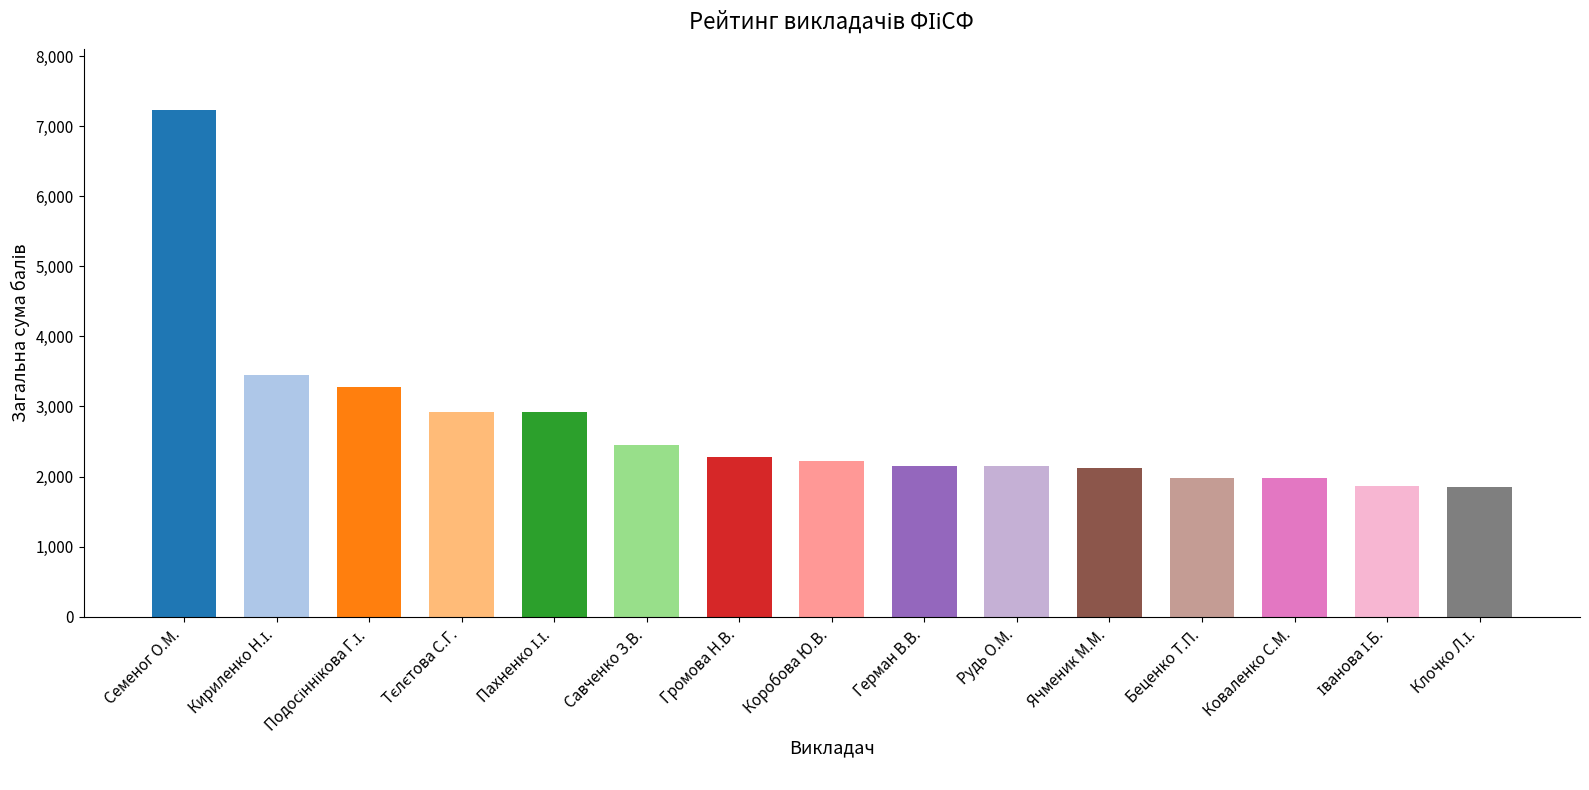

True or false: the data shows 2228 at Коробова Ю.В..

True